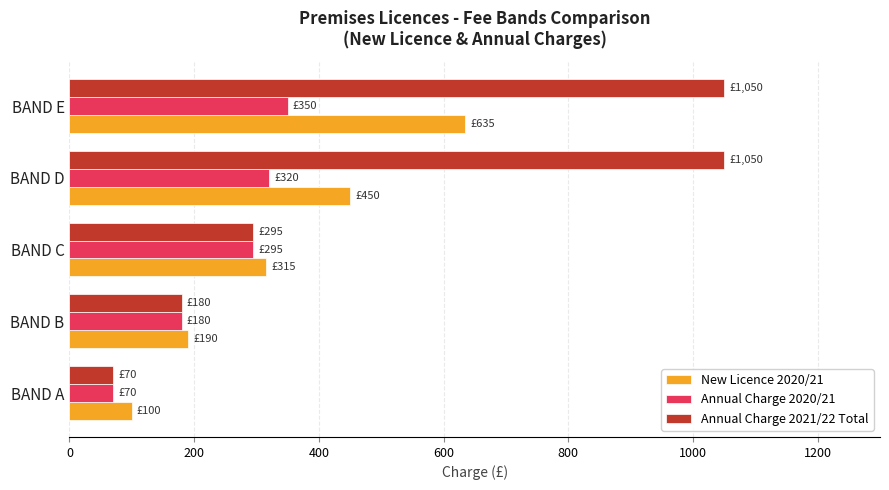

What are all the series names shown in the legend?

New Licence 2020/21, Annual Charge 2020/21, Annual Charge 2021/22 Total